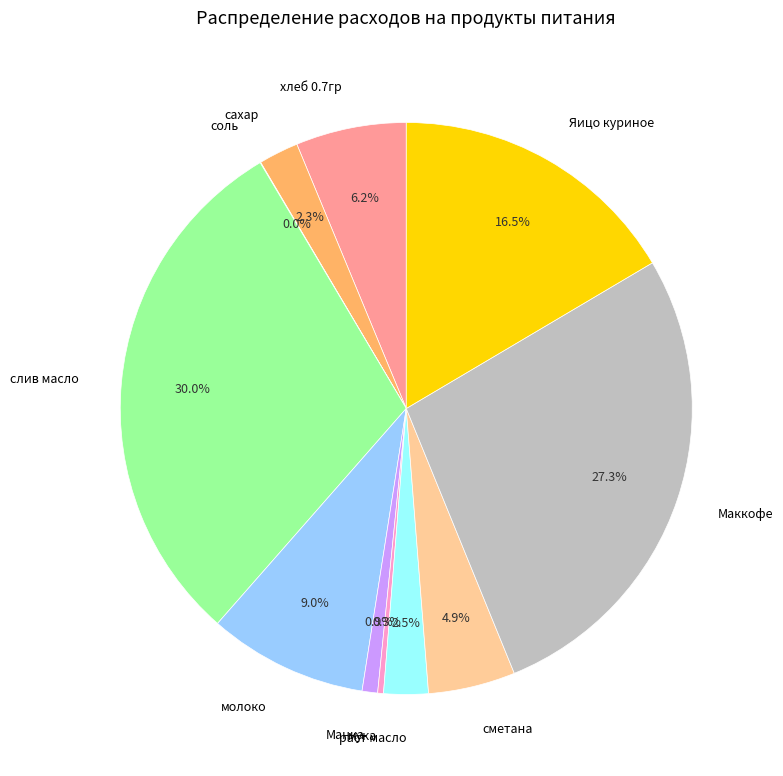

Is Манка the majority of the pie?

No